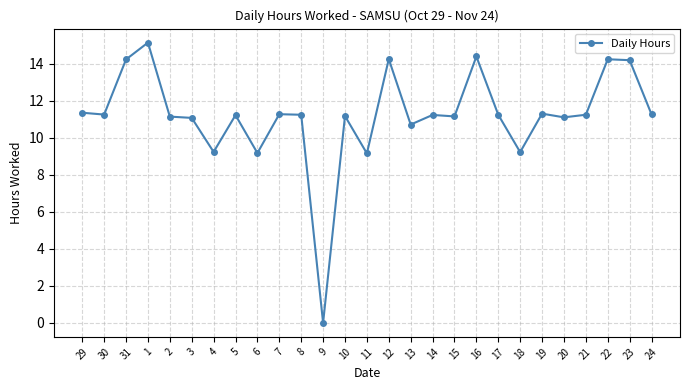

True or false: there are more than 2 points higher than both neighbors.

True